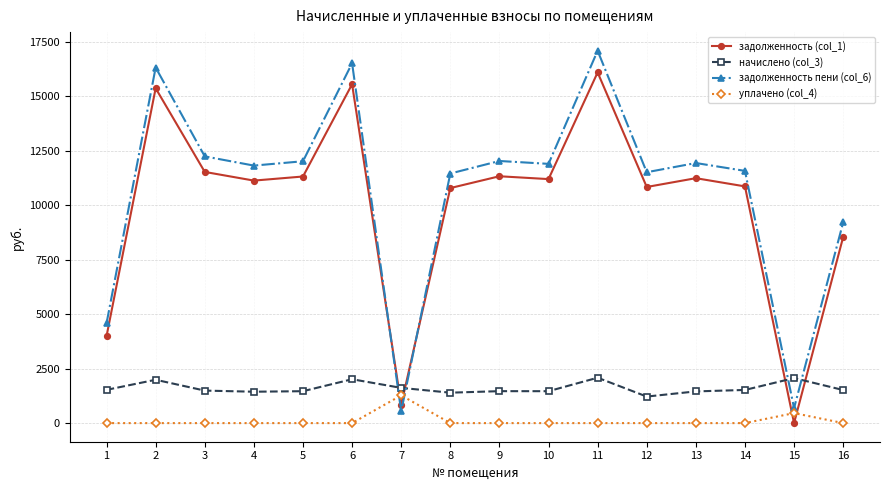

True or false: задолженность (col_1) has more than 1 points higher than both neighbors.

True